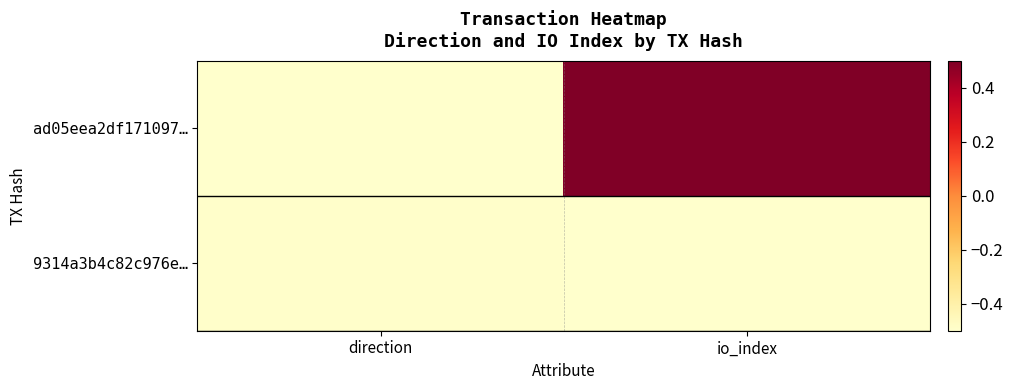

At which category does the chart reach its minimum across all series?

direction